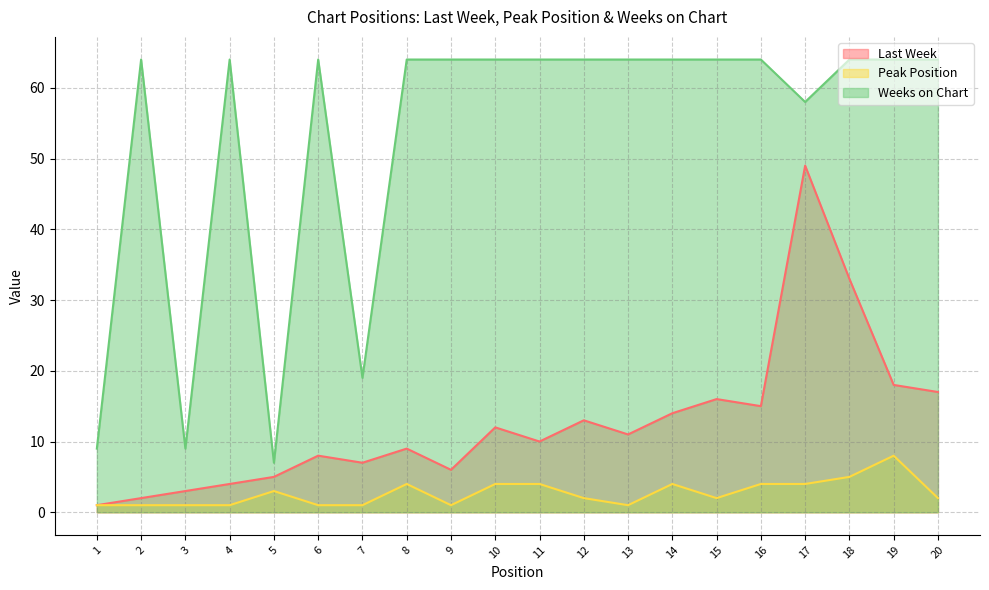

Rank the series by their average value, from lowest to highest.

Peak Position, Last Week, Weeks on Chart